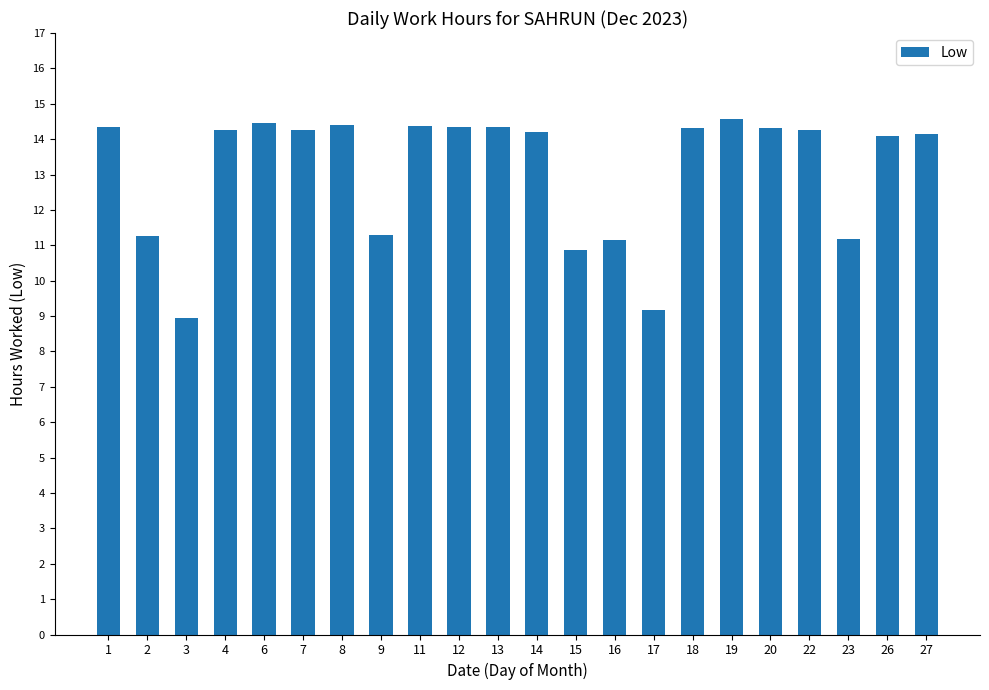

What is the minimum value shown in the chart?

8.9